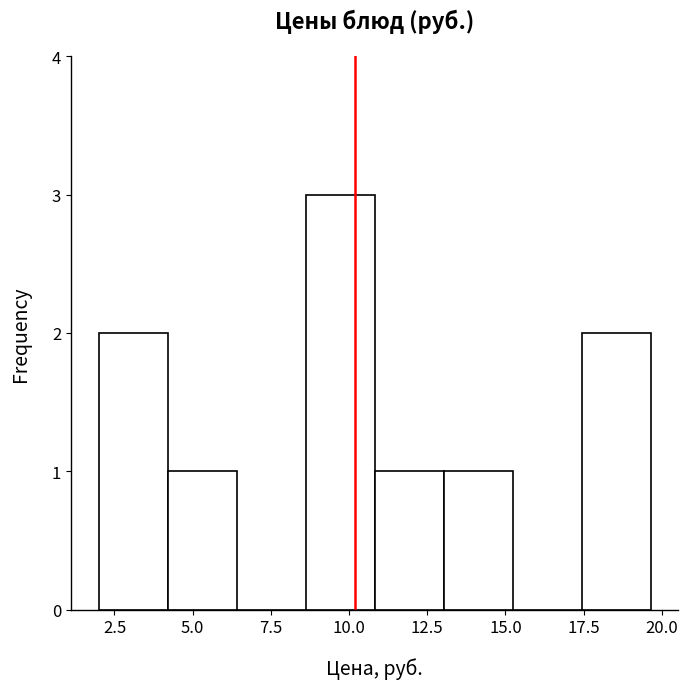

Reading left to right, transcribe this chart: for each bar, give the range it covers on the x-axis and its height. Neither the bar edges nor the heights are printed on the chart, so give them approximately, as read against the axes.

2.0 to 4.0: 2
4.0 to 6.5: 1
6.5 to 8.5: 0
8.5 to 11.0: 3
11.0 to 13.0: 1
13.0 to 15.0: 1
15.0 to 17.5: 0
17.5 to 19.5: 2